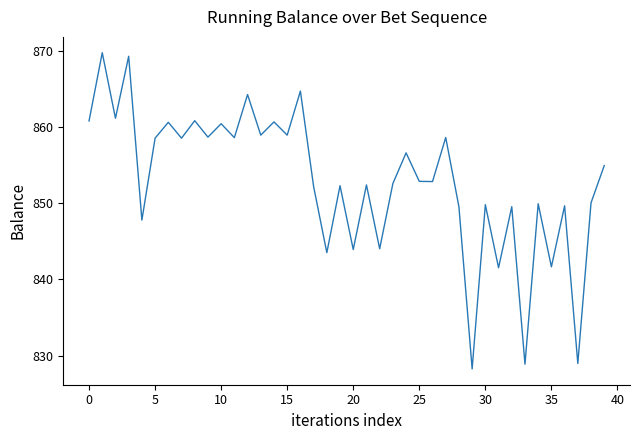

What is the difference between the maximum and minimum values?

41.5